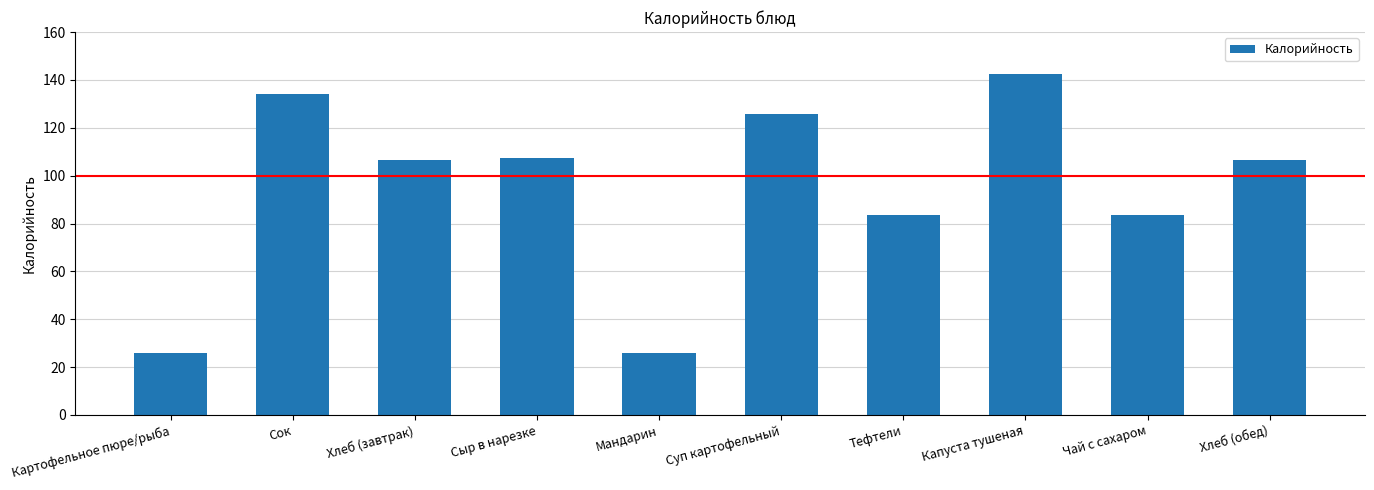

True or false: the data shows 106.6 at Хлеб (обед).

True